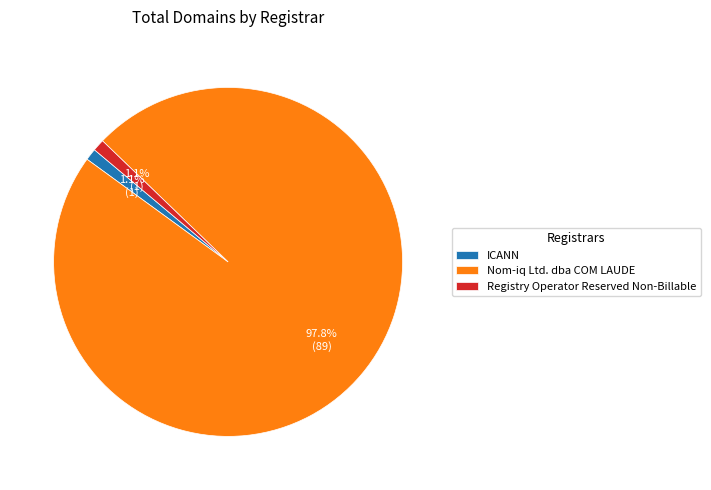

How many segments does this pie chart have?

3